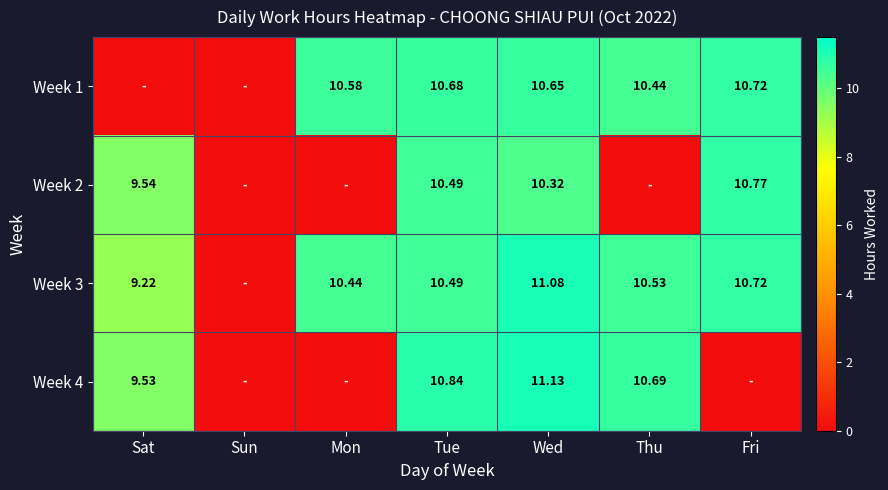

What is the total value across all series at Thu?

31.7